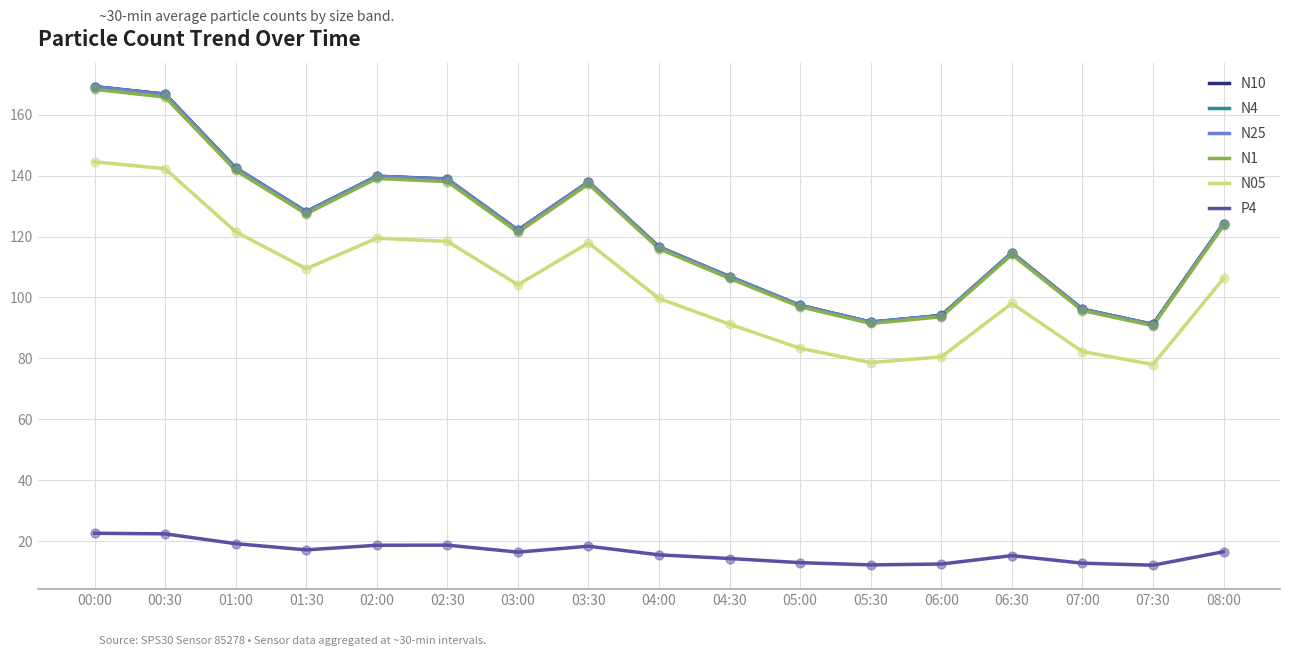

Which series has the largest range (max minus min)?

N10